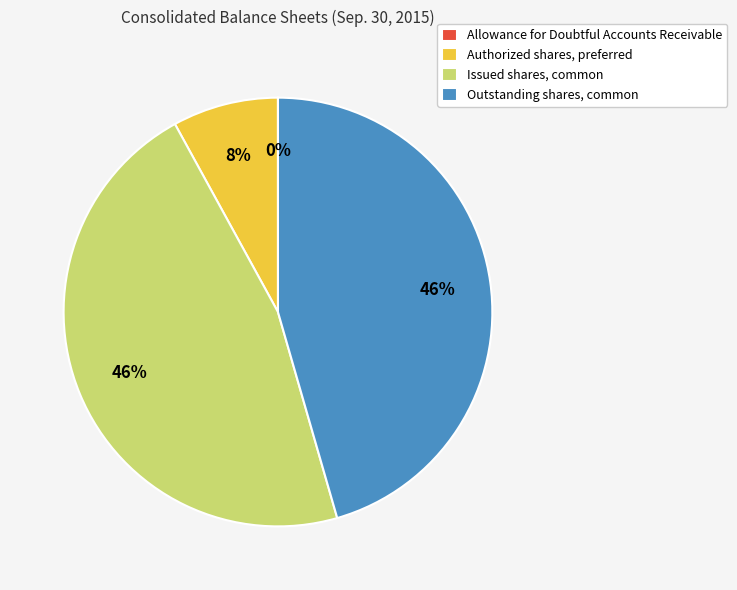

To the nearest percent, what is the combined percentage of Authorized shares, preferred and Outstanding shares, common?

54%